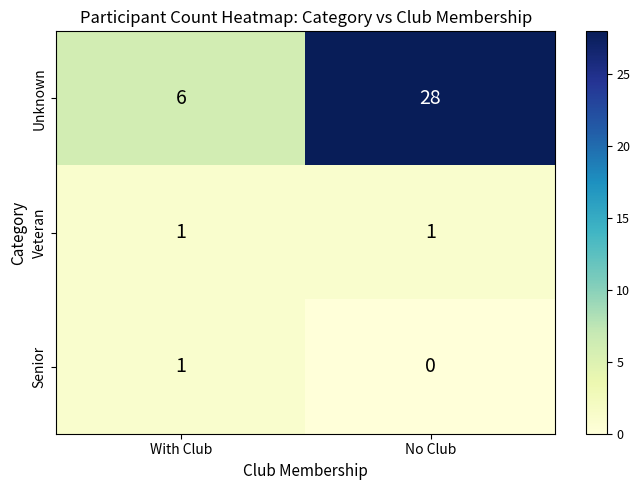

What is the greatest value displayed?

28